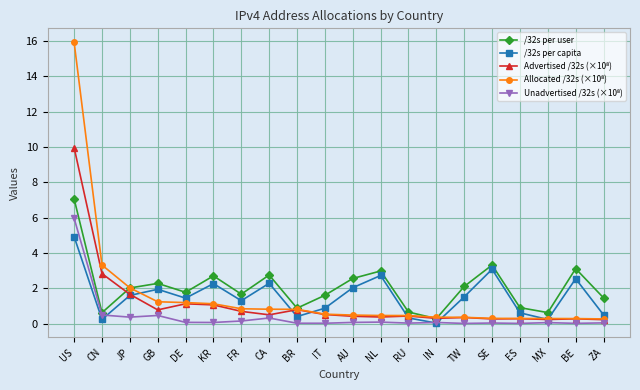

Where is the first local minimum for /32s per capita?

CN